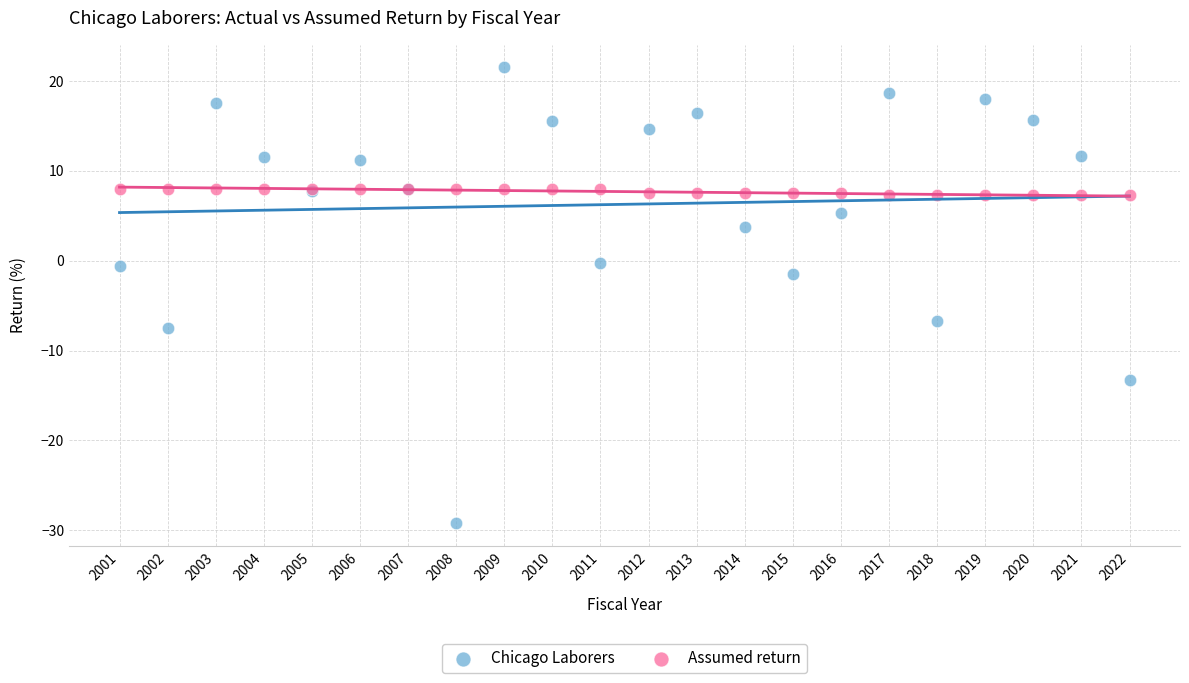

Which series has the largest Y range (max minus min)?

Chicago Laborers